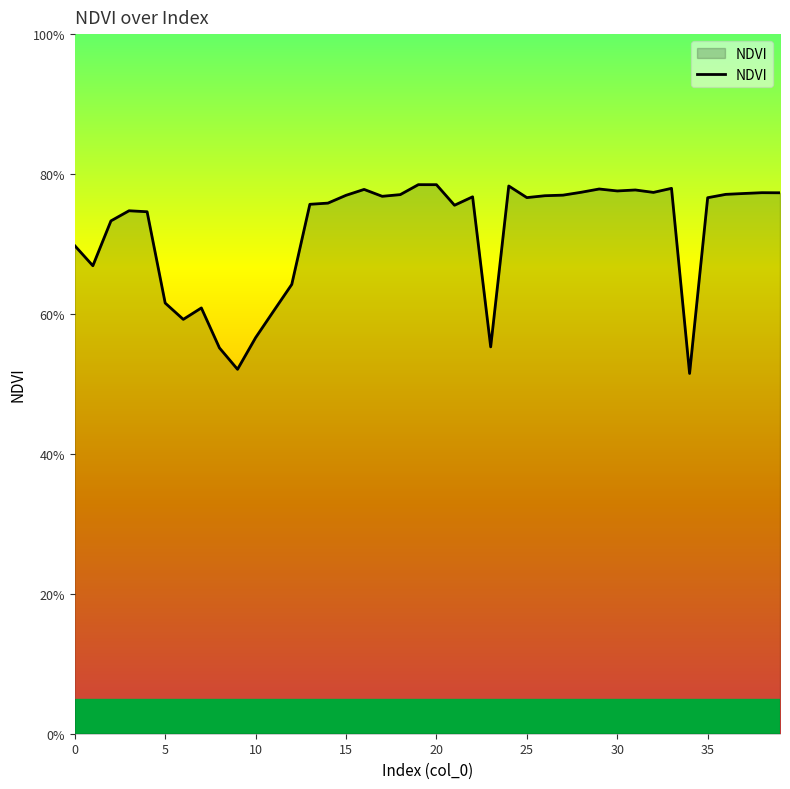

Does the chart display data point markers on the line(s)?

No